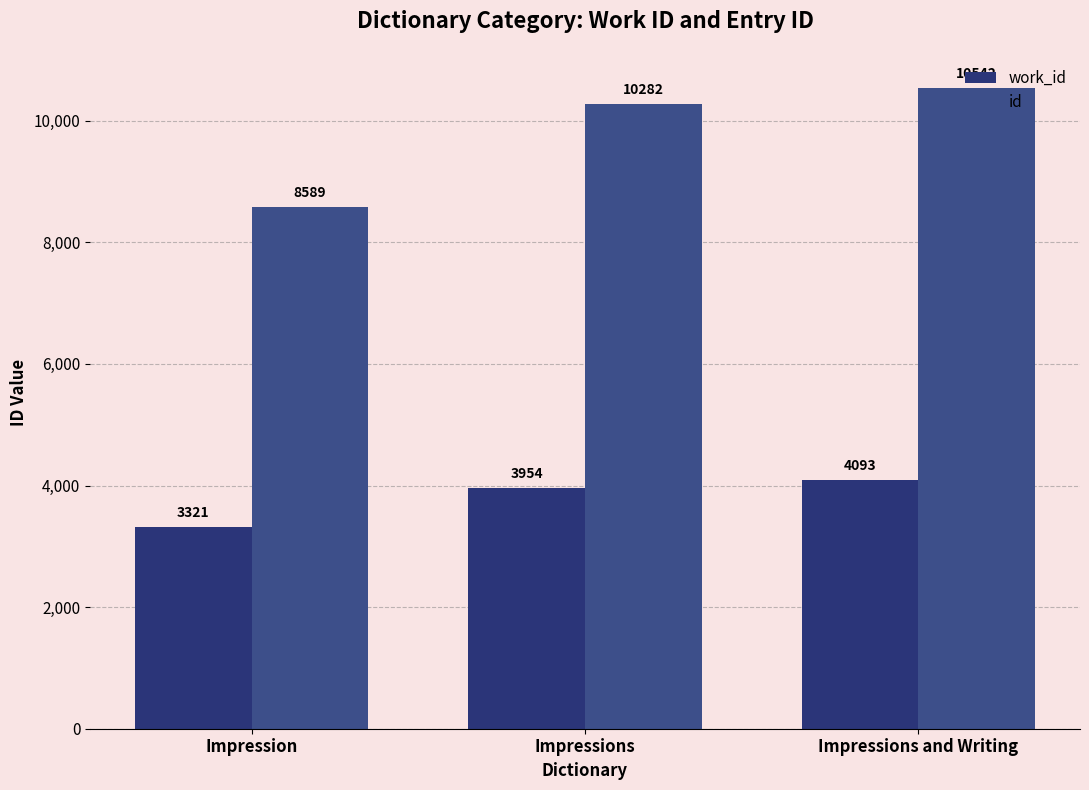

List the series in order of their overall mean, highest first.

id, work_id